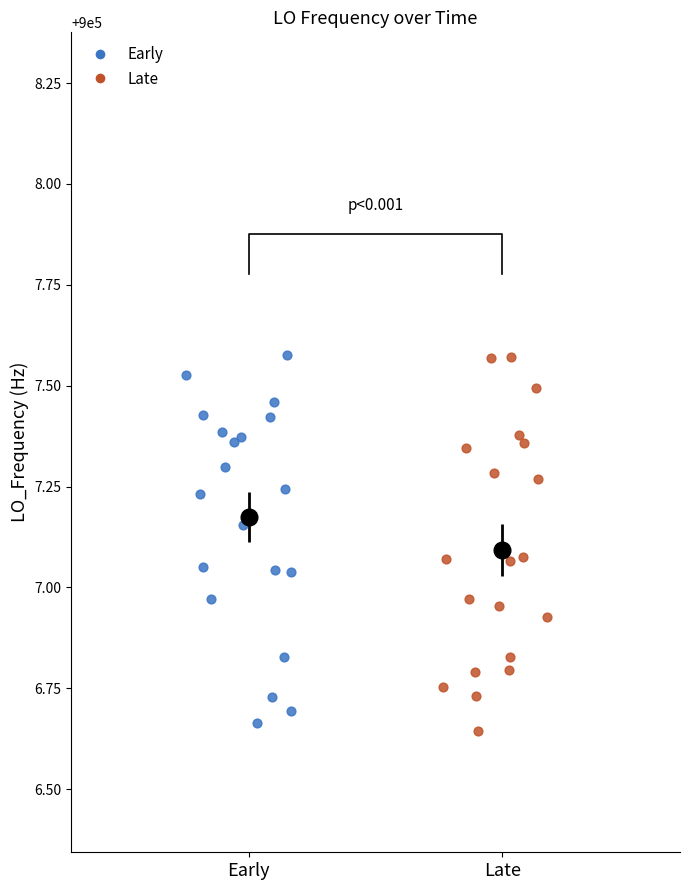

What are all the series names shown in the legend?

Early, Late